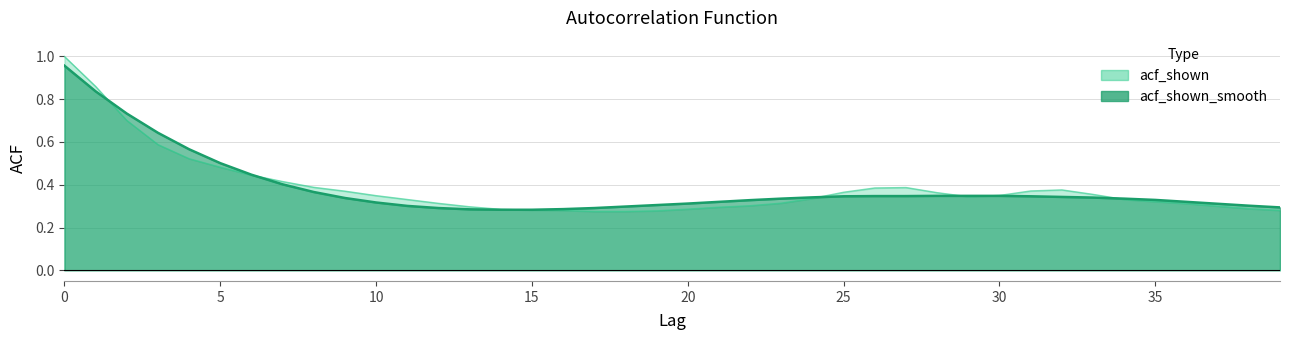

How many lines are shown in the chart?

2